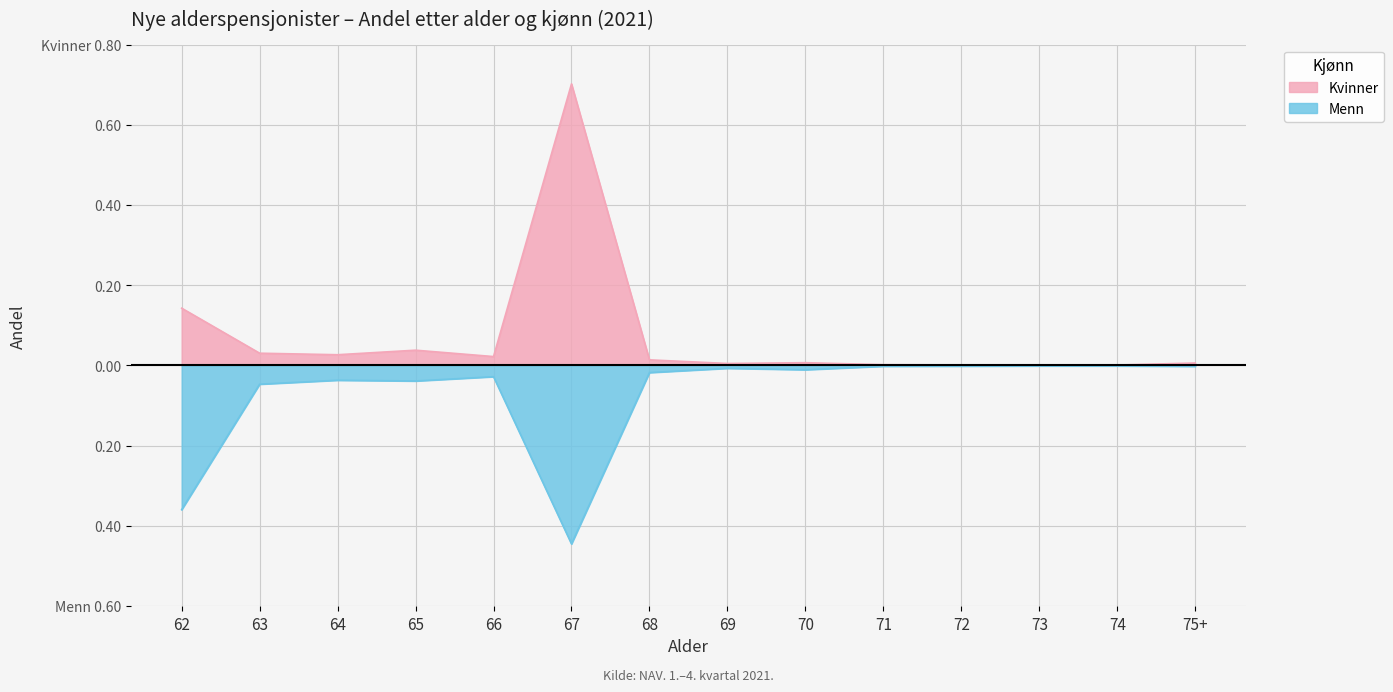

True or false: Menn and Kvinner intersect in this chart.

False